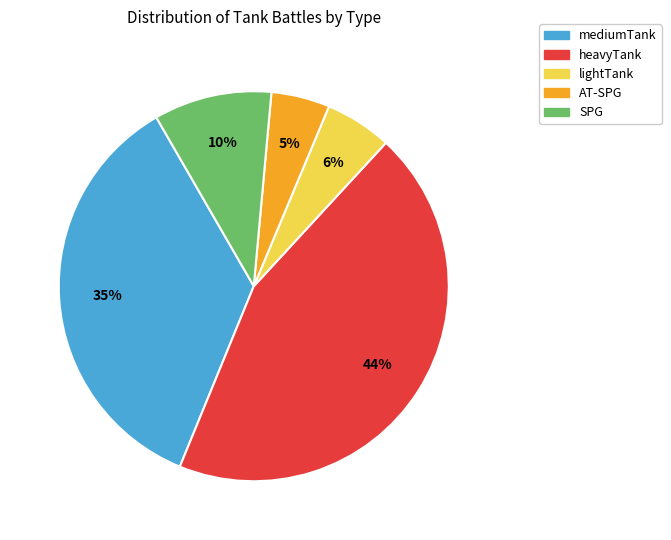

Does any single category account for the majority?

No